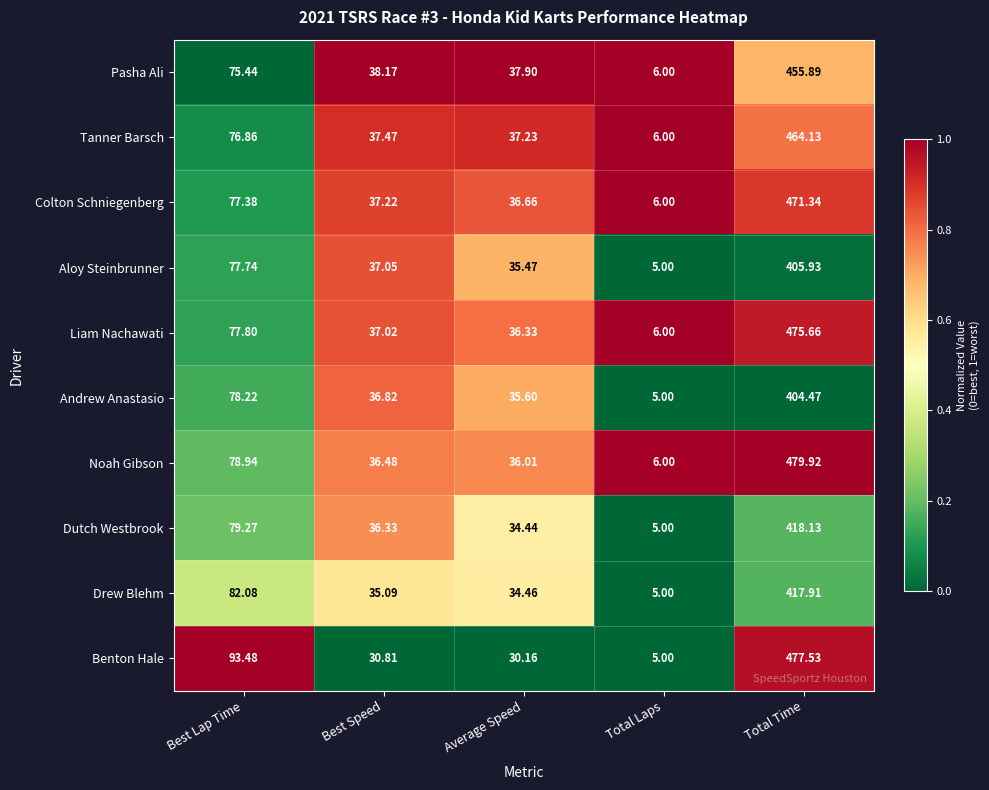

At Best Speed, list the series in order from largest to smallest.

Pasha Ali, Tanner Barsch, Colton Schniegenberg, Aloy Steinbrunner, Liam Nachawati, Andrew Anastasio, Noah Gibson, Dutch Westbrook, Drew Blehm, Benton Hale